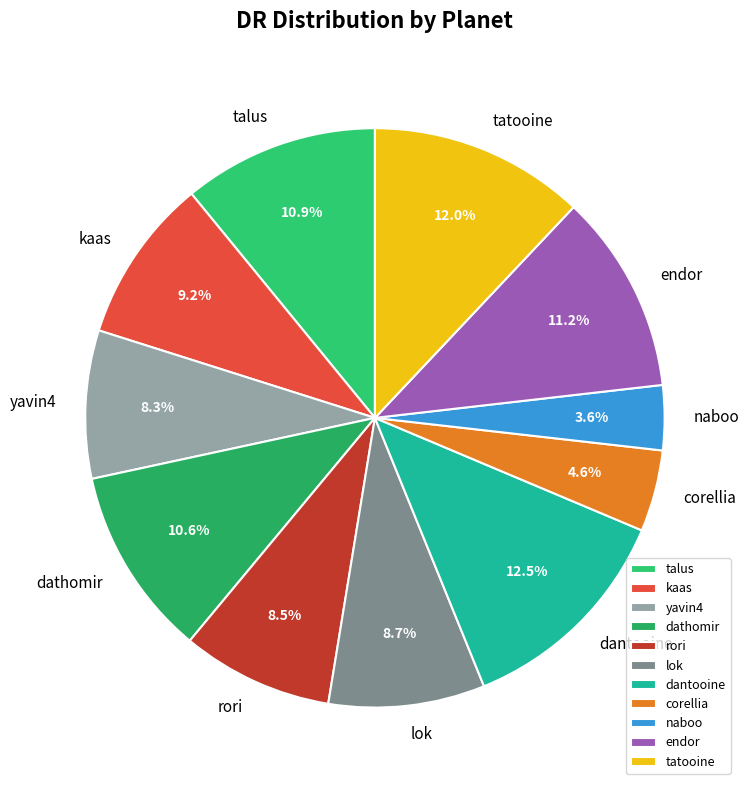

The dathomir slice represents 1% of the pie. True or false?

False